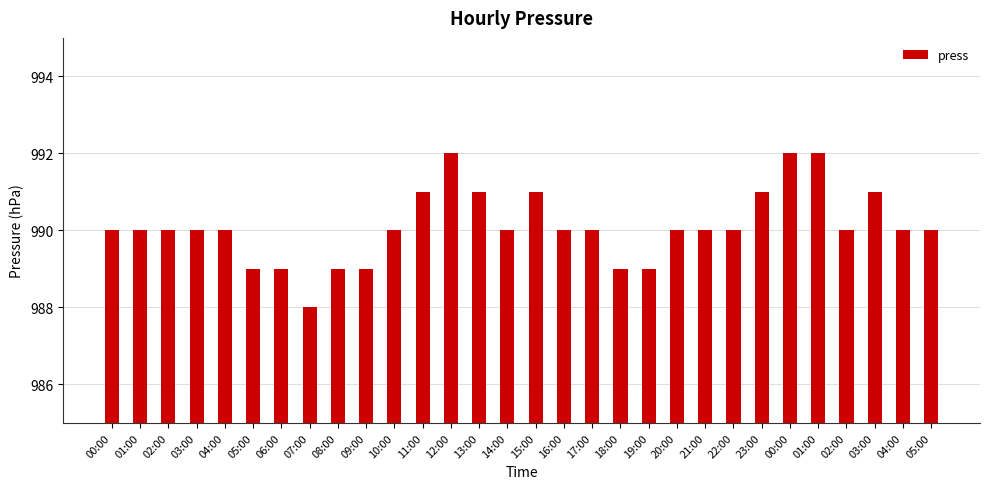

What is the difference between the second highest and second lowest values?

3